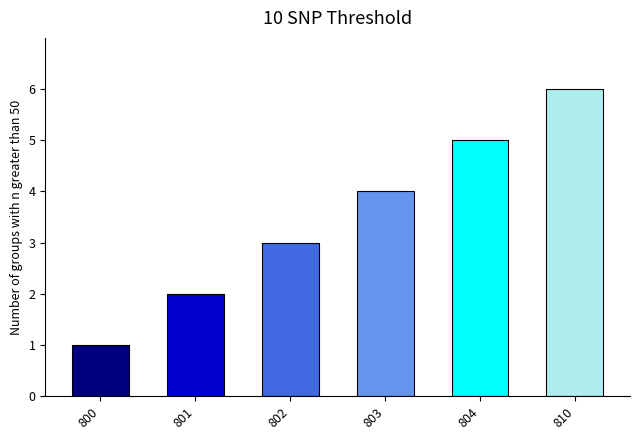

What is the value of the 2nd bar from the left?

2